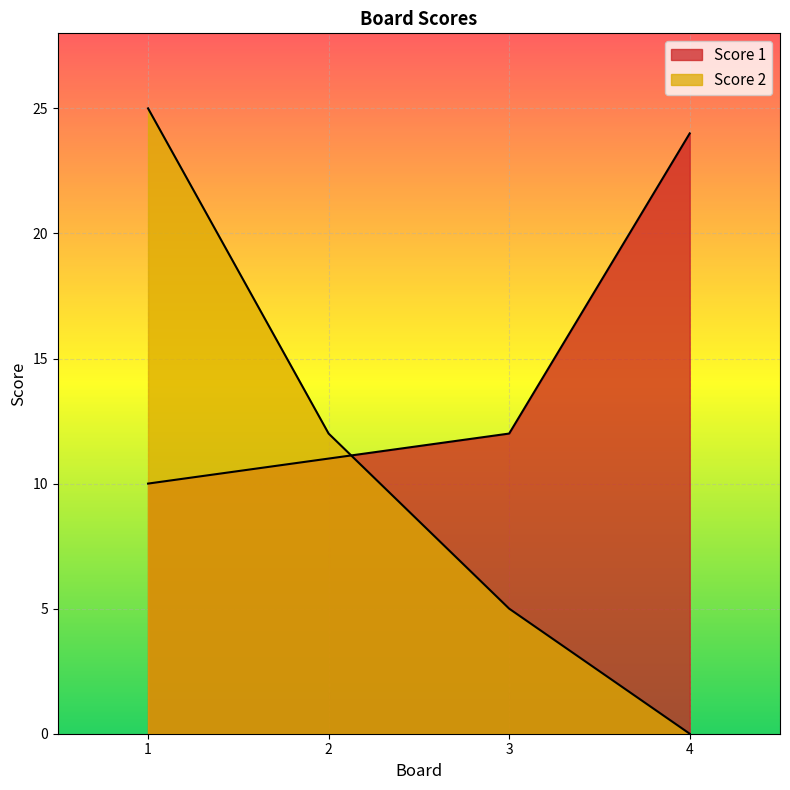

What are all the series names shown in the legend?

Score 1, Score 2